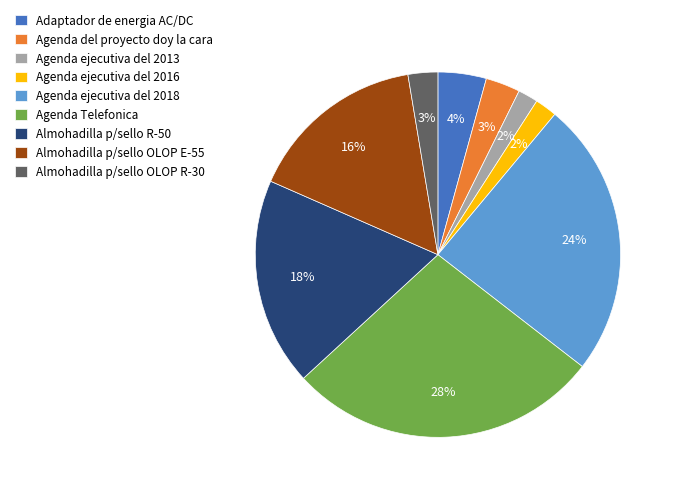

Which has a higher value, Agenda del proyecto doy la cara or Almohadilla p/sello OLOP E-55?

Almohadilla p/sello OLOP E-55